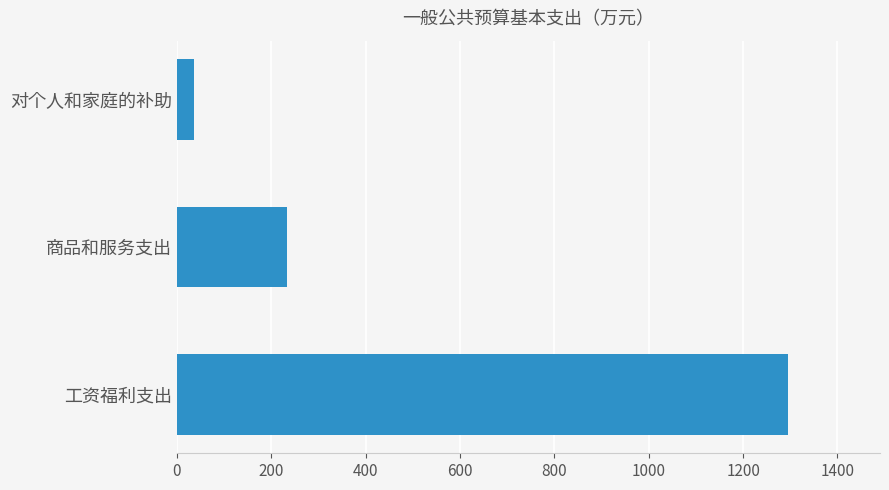

Count the number of categories in the chart.

3